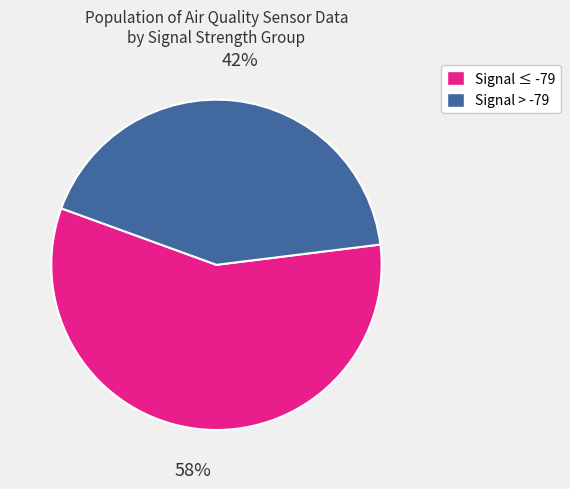

Which category has the biggest portion of the pie?

Signal ≤ -79